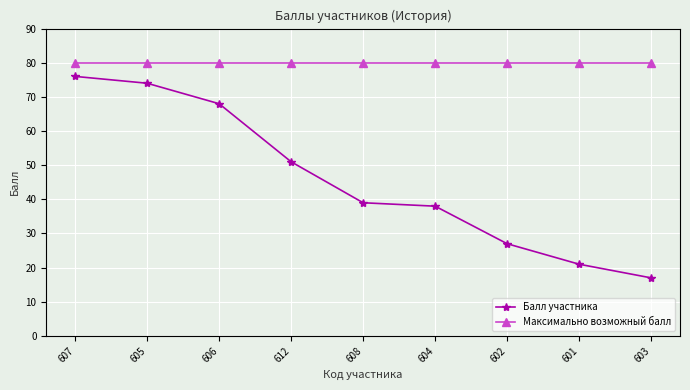

How many series are shown in this chart?

2